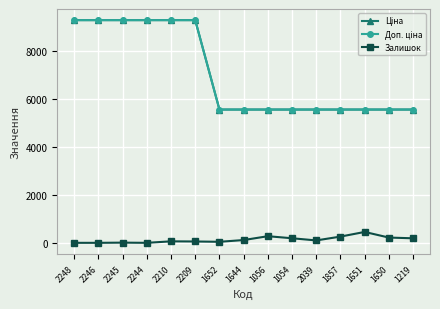

What is the spread (max minus min) of values at 2248?

9290.5